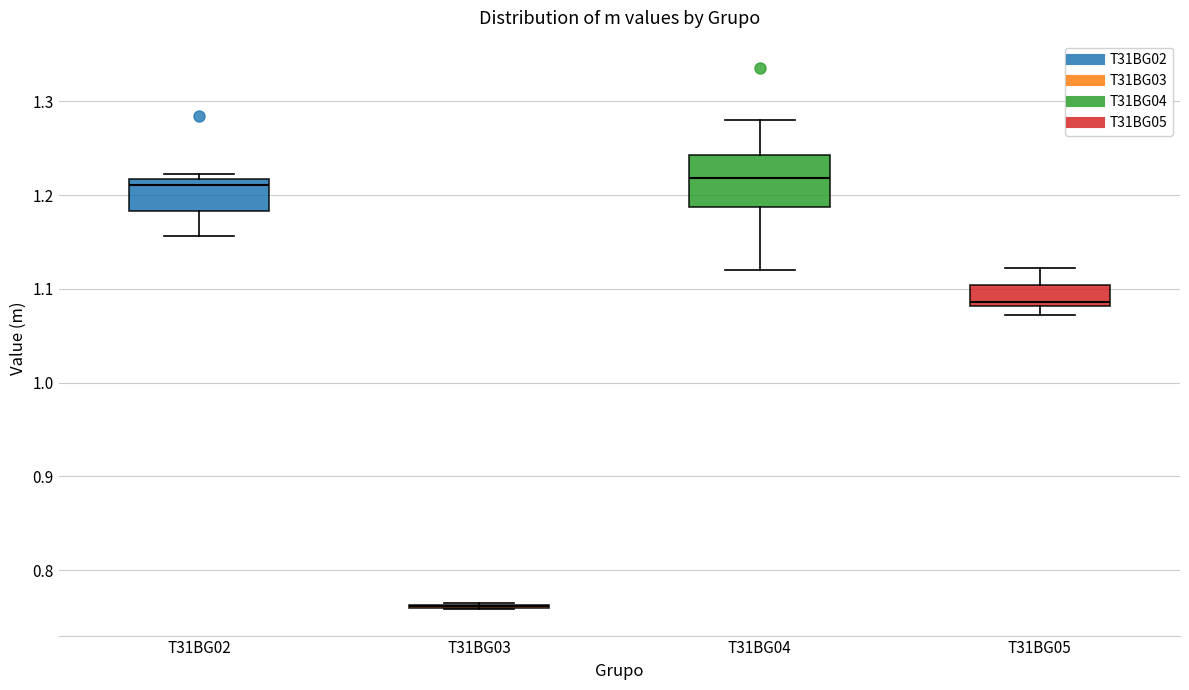

Comparing the boxes themselves (not the whiskers), which one is the tallest?

T31BG04